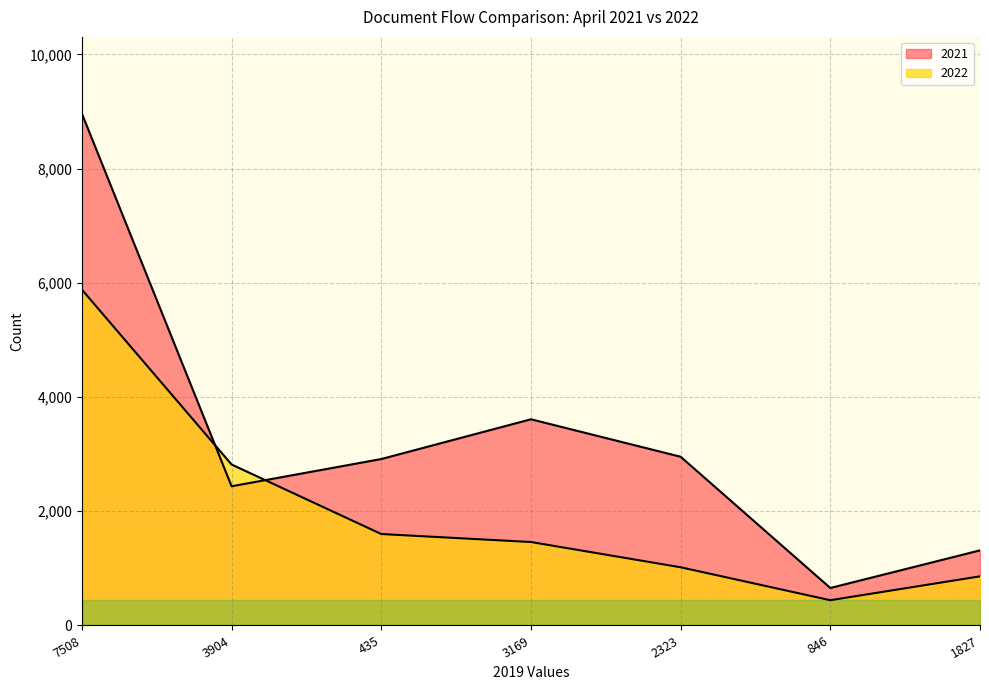

Where is the first local minimum for 2021?

3904